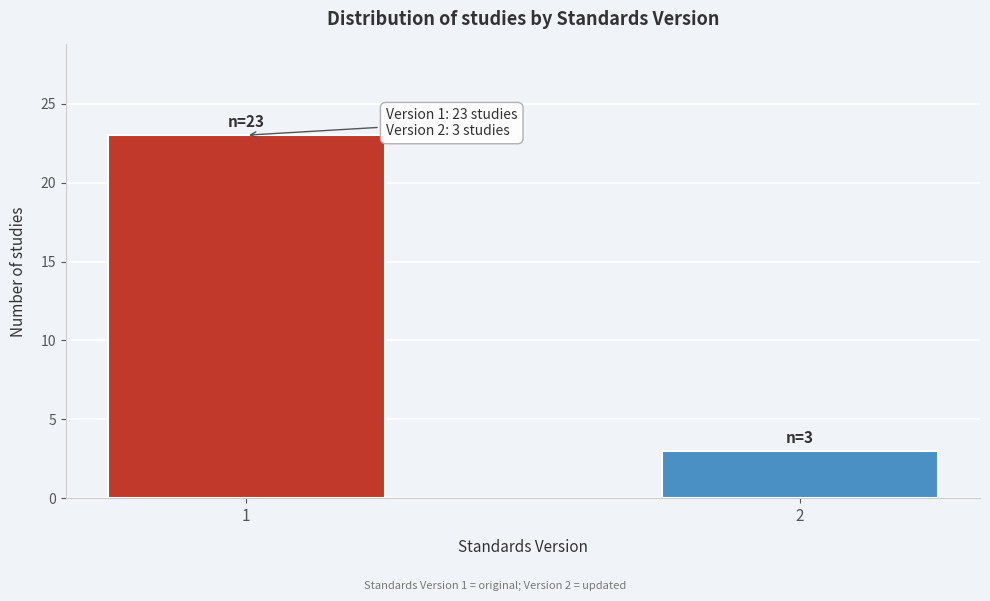

Reading left to right, transcribe all the data shown in this chart.

23	3